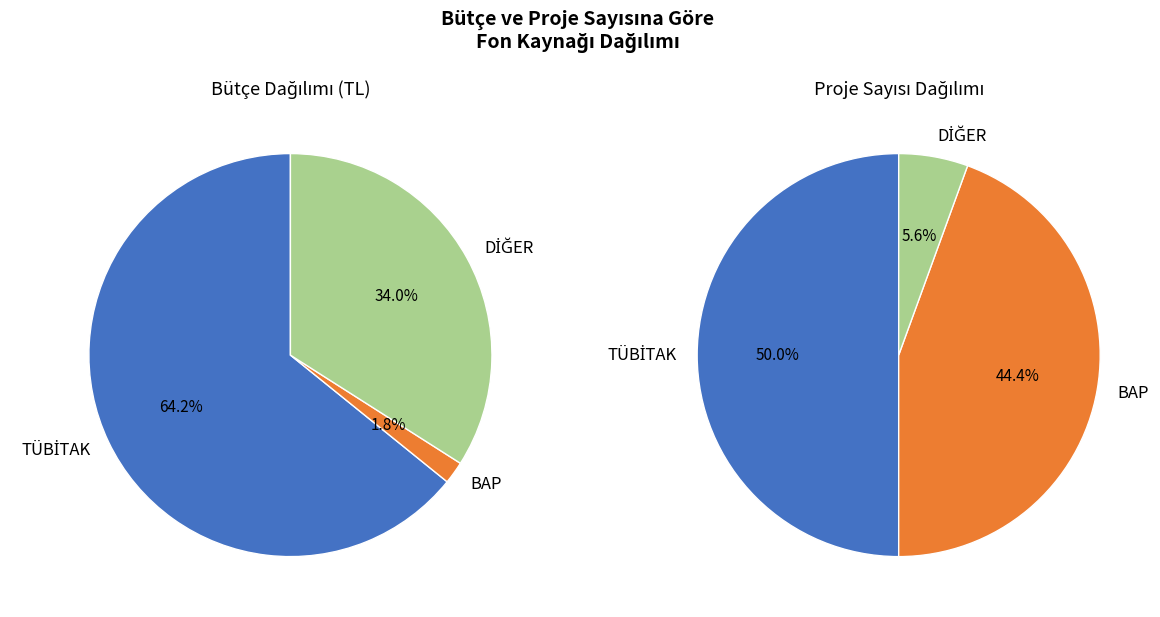

To the nearest percent, what is the difference between the largest and smallest slice percentages?

62%